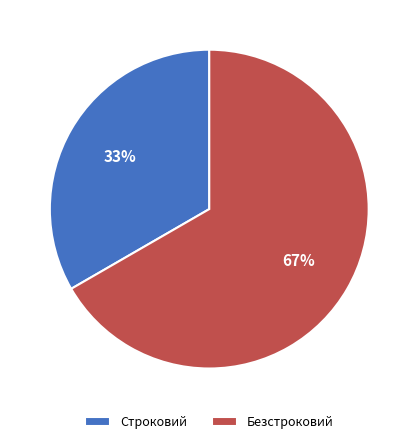

To the nearest percent, what is the combined percentage of Безстроковий and Строковий?

100%